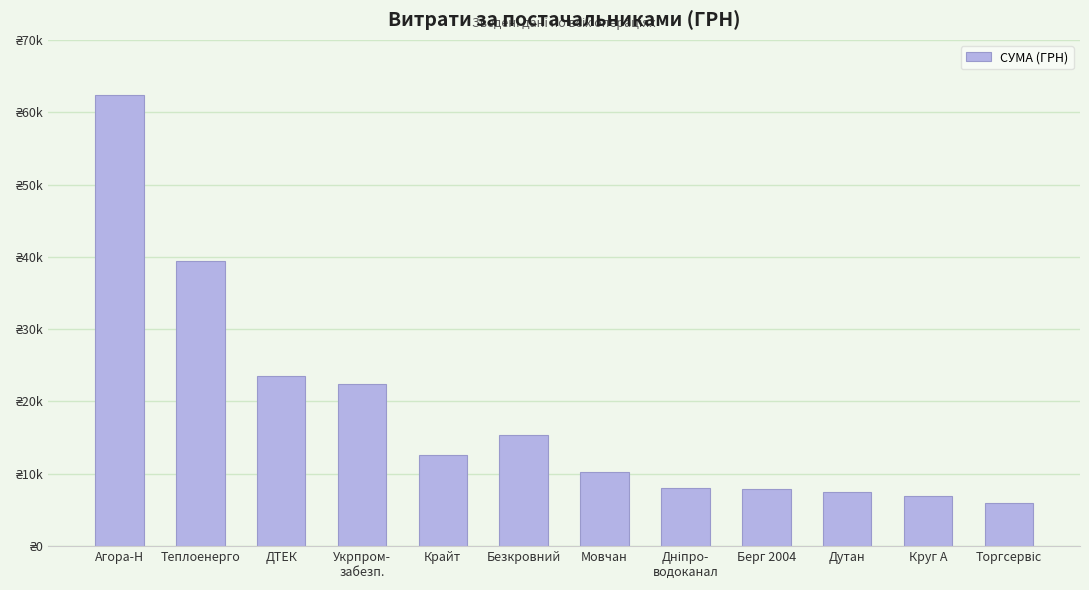

What is the label of the 6th bar from the right?

Мовчан